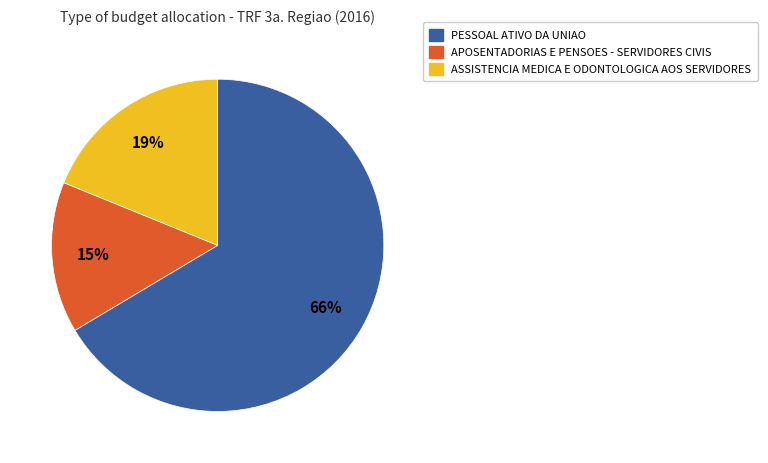

Combined, do ASSISTENCIA MEDICA E ODONTOLOGICA AOS SERVIDORES and APOSENTADORIAS E PENSOES - SERVIDORES CIVIS account for over 50%?

No